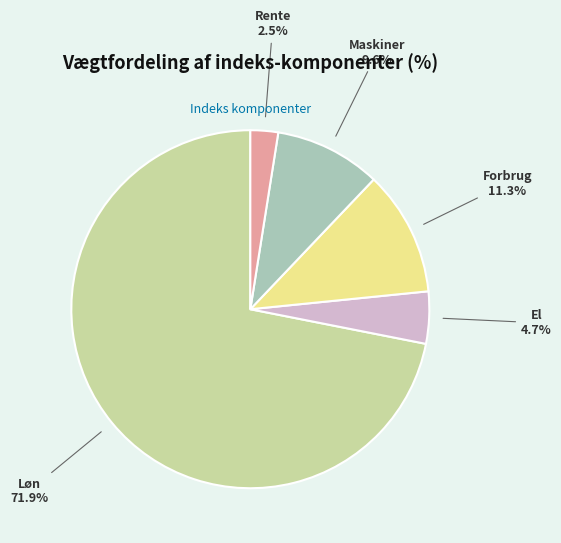

What percentage is the El slice, to the nearest percent?

5%